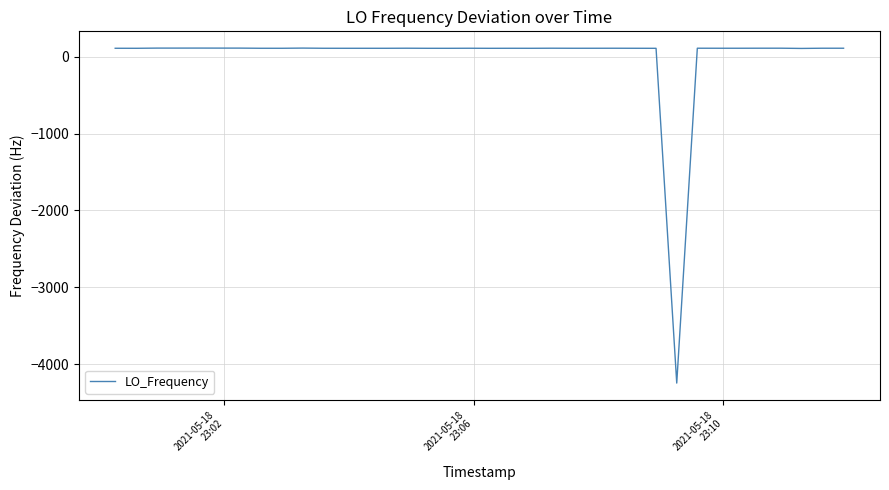

How many values are below 108?

6